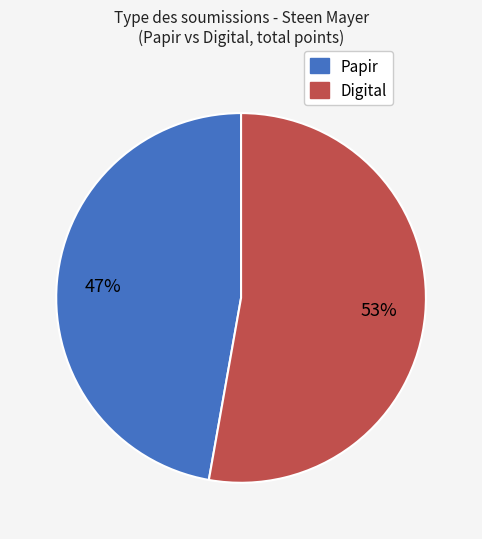

Combined, do Digital and Papir account for over 50%?

Yes